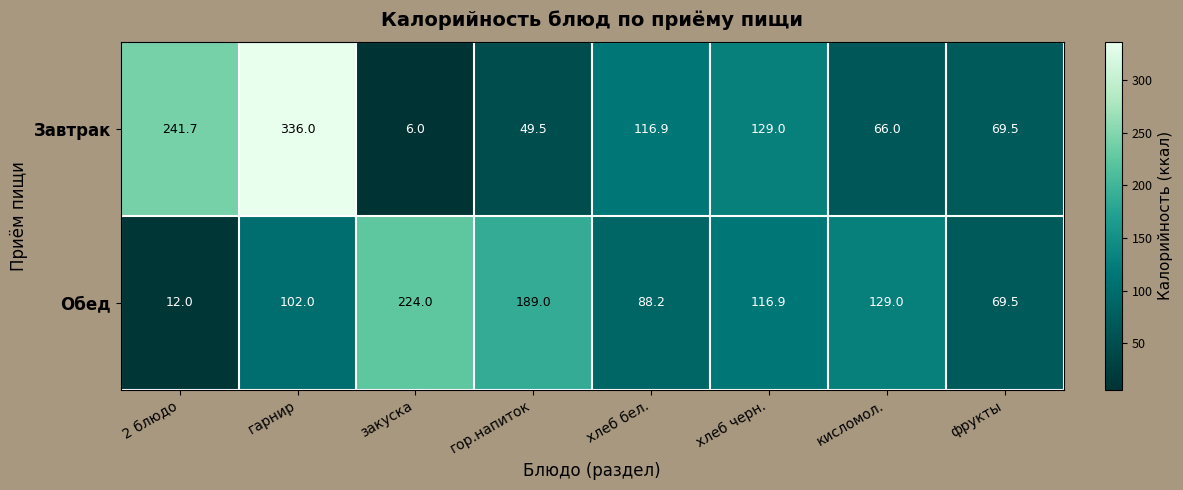

Rank the series by their maximum value, from highest to lowest.

Завтрак, Обед